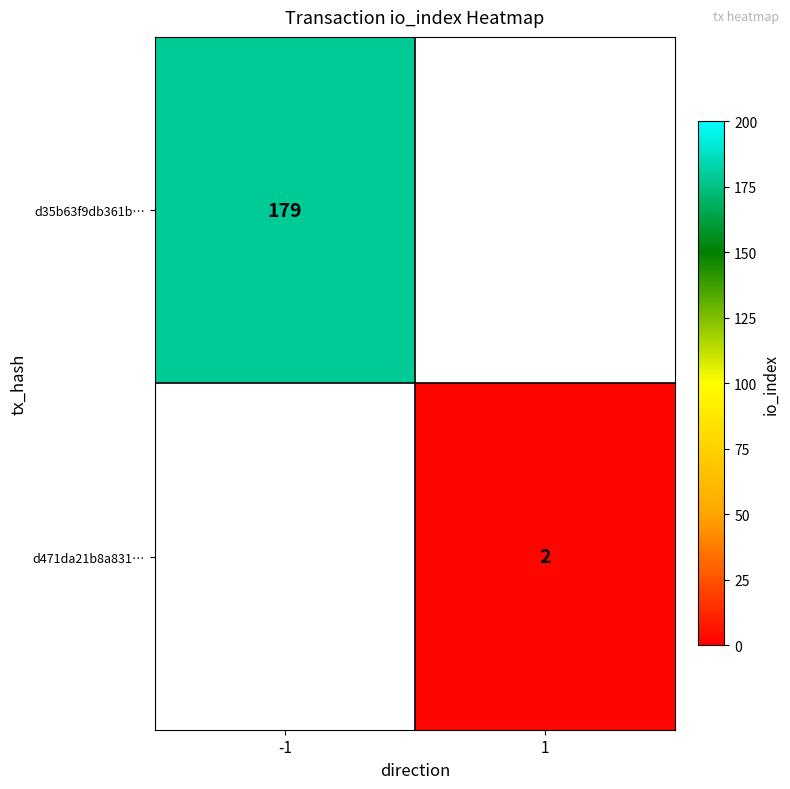

True or false: d35b63f9db361b… has a value of 87 at -1.

False